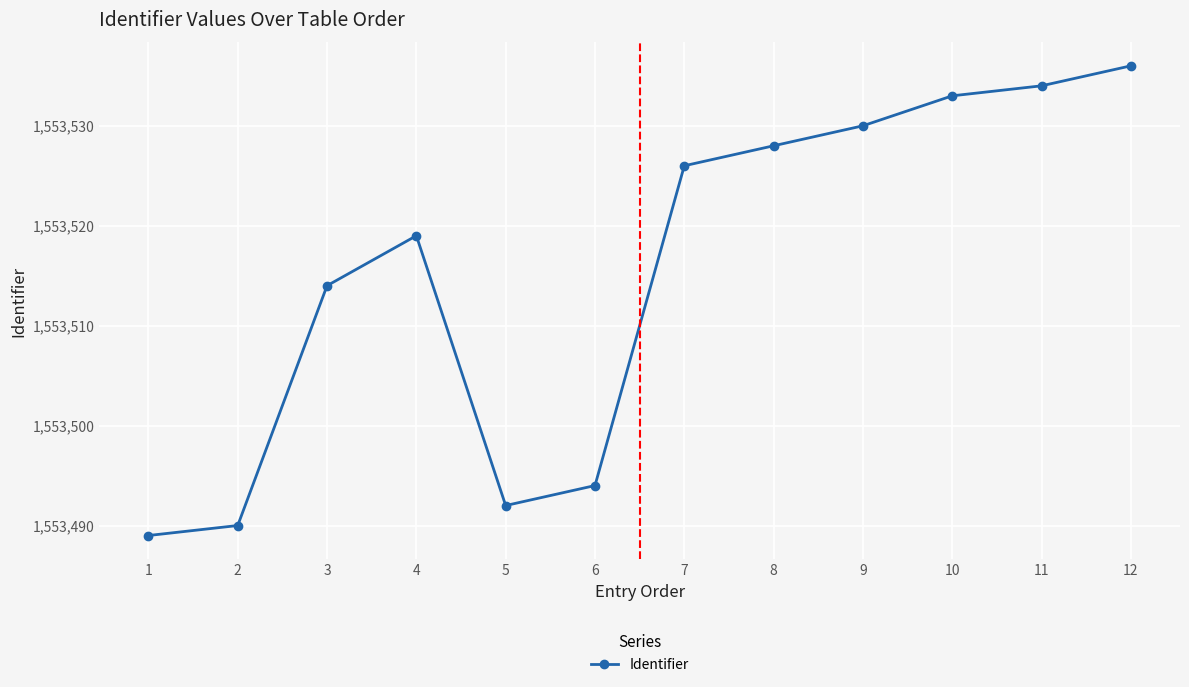

How many values are below 1553526?

6